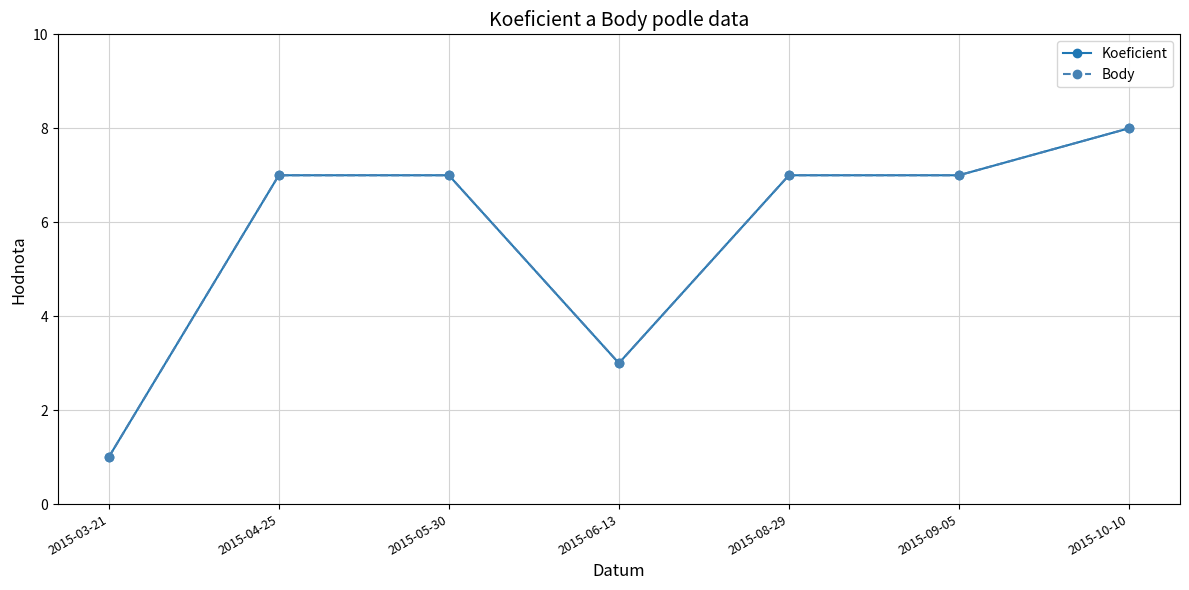

Is this an area chart (filled region under the line)?

No